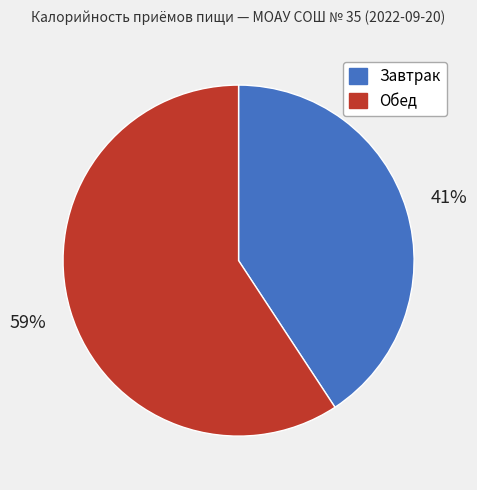

To the nearest percent, what is the combined percentage of Завтрак and Обед?

100%